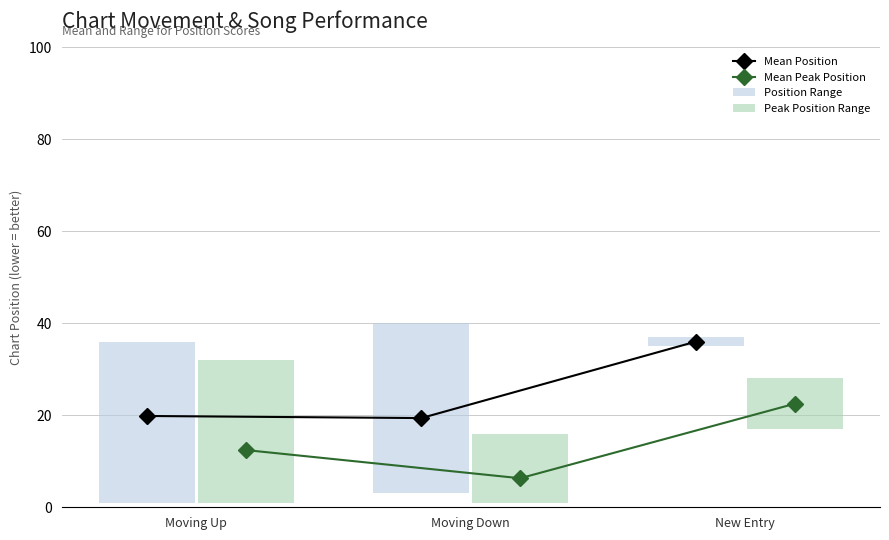

What is the value of the Mean Position point at the 3rd from the left?

36.0